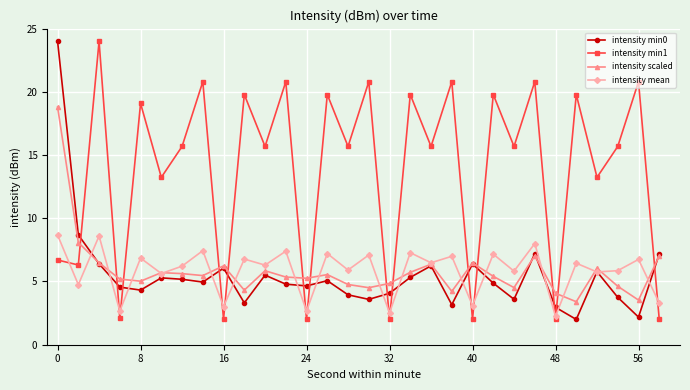

What is the value of the intensity scaled point at the 7th from the left?

5.6